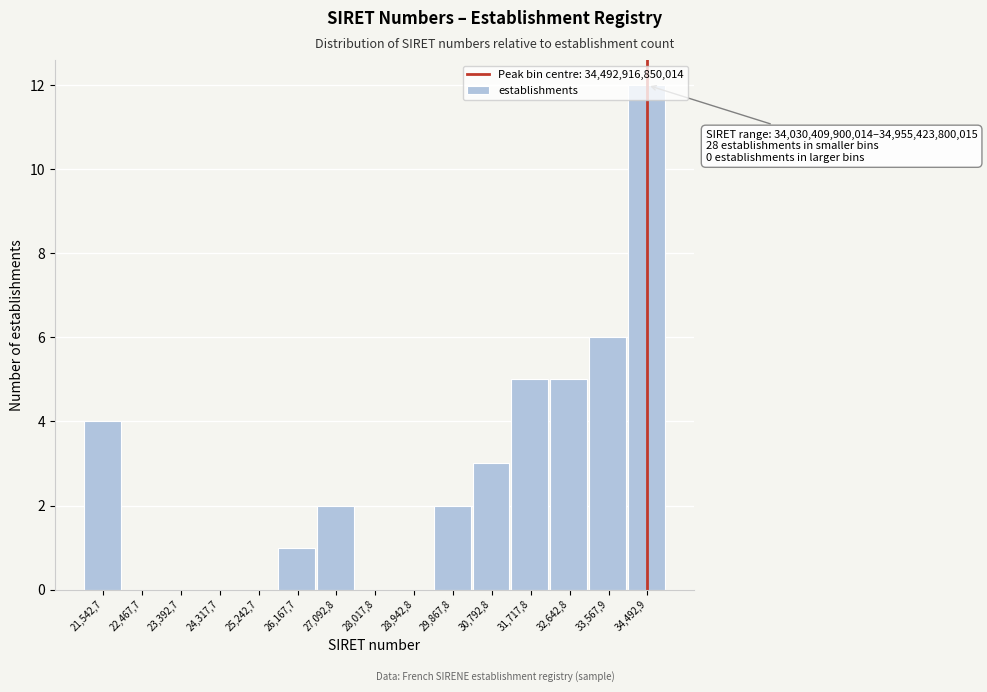

What is the maximum value shown in the chart?

12